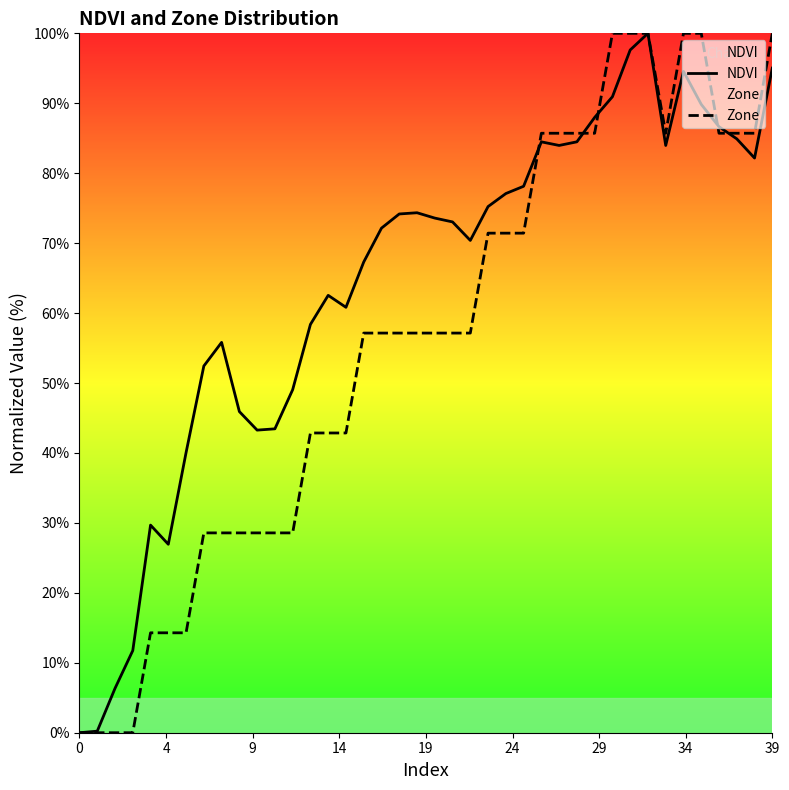

How many positive values does the Zone series have?

36